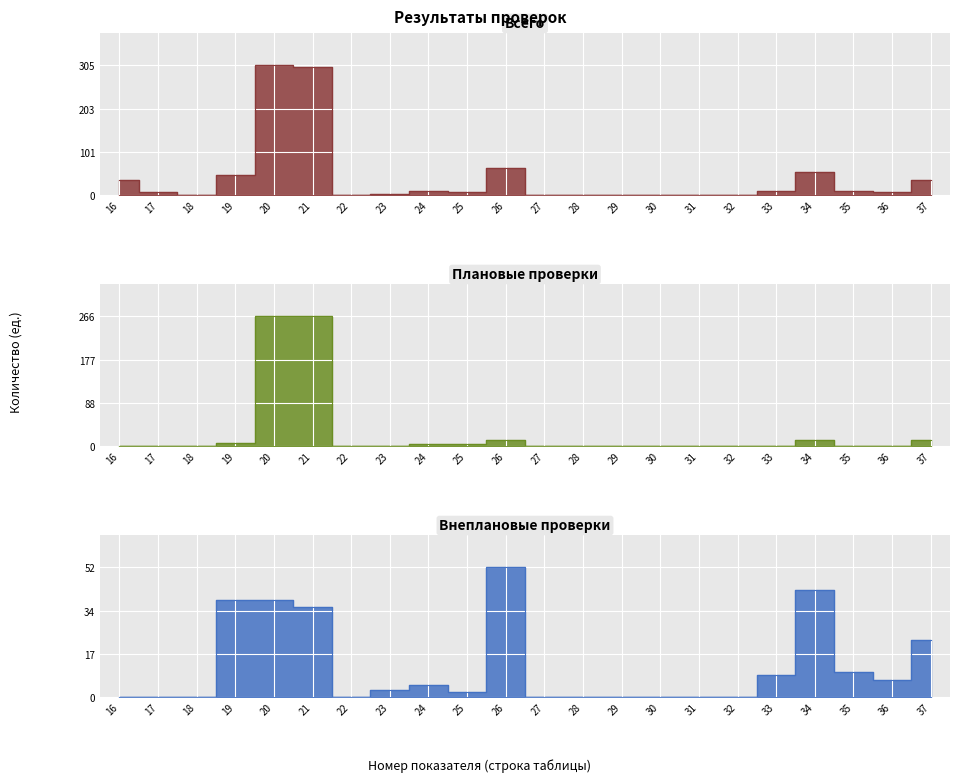

True or false: Всего and Плановые проверки cross at least once.

False